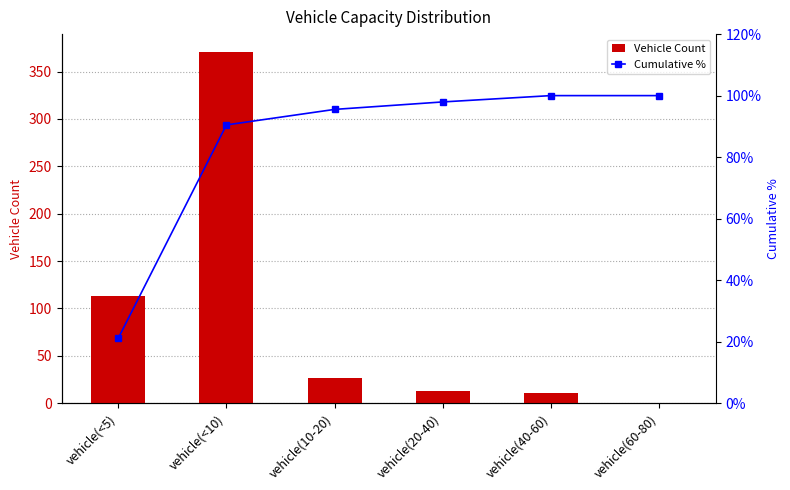

Reading left to right, list all the values displayed in this chart.

Vehicle Count: vehicle(<5)=113.0	vehicle(<10)=371.0	vehicle(10-20)=27.0	vehicle(20-40)=13.0	vehicle(40-60)=11.0	vehicle(60-80)=0.0
Cumulative %: vehicle(<5)=21.1	vehicle(<10)=90.5	vehicle(10-20)=95.5	vehicle(20-40)=97.9	vehicle(40-60)=100.0	vehicle(60-80)=100.0